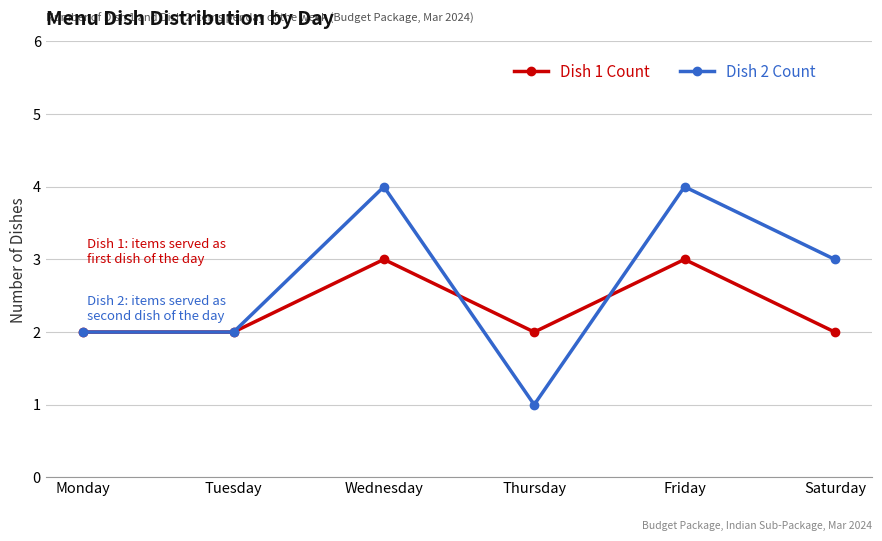

What is the maximum value shown in the chart?

4